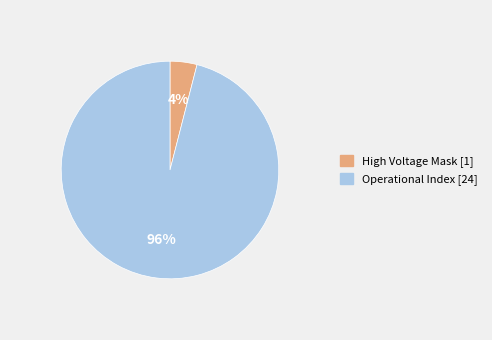

How many slices are in this pie chart?

2